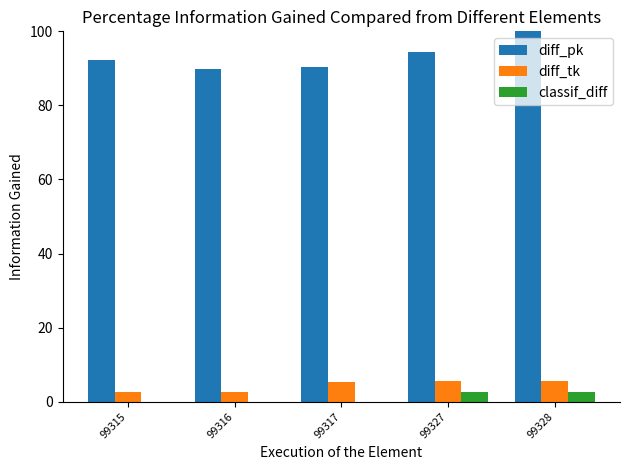

What is the total value across all series at 99316?

92.4